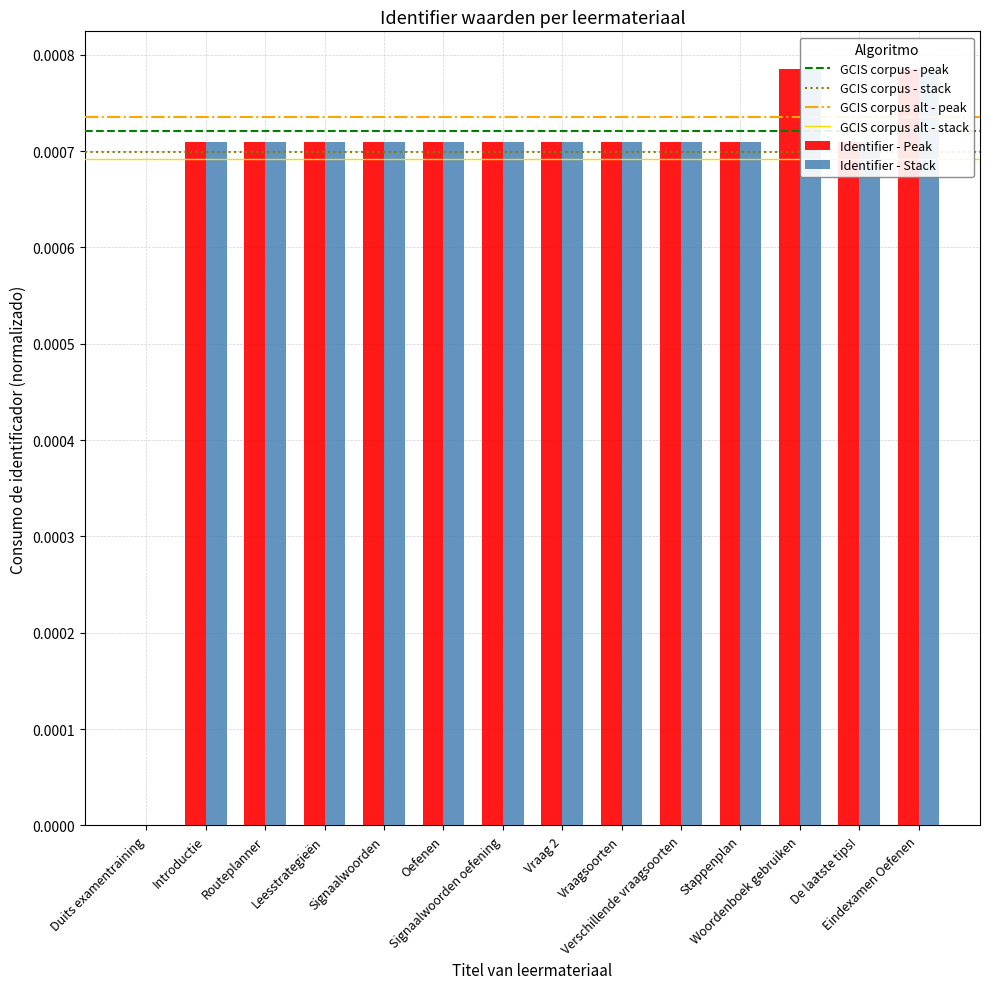

How many categories are shown in the chart?

14